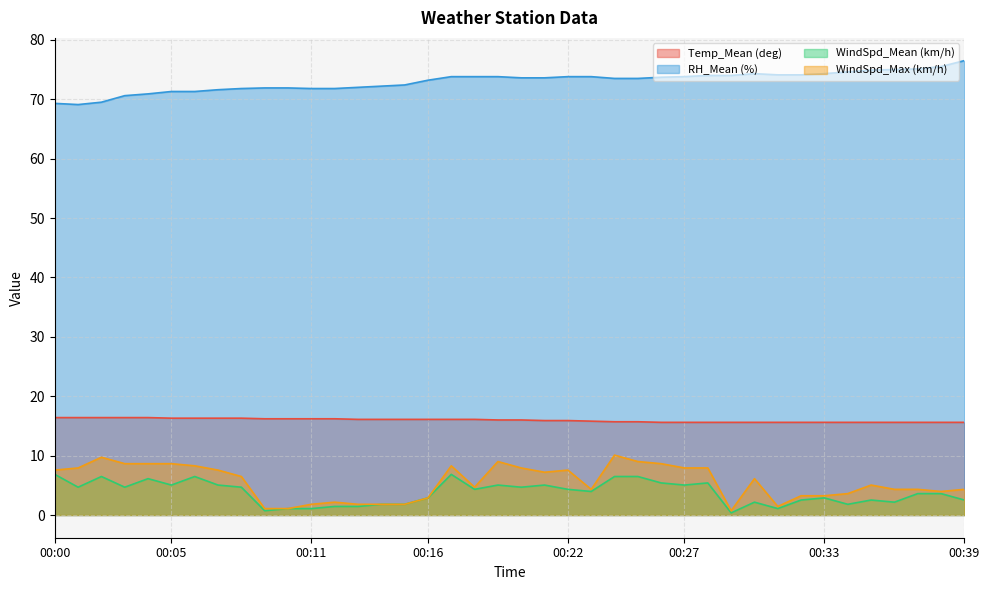

Is the value of WindSpd_Max (km/h) at 00:10 greater than the value of WindSpd_Mean (km/h) at 00:17?

No